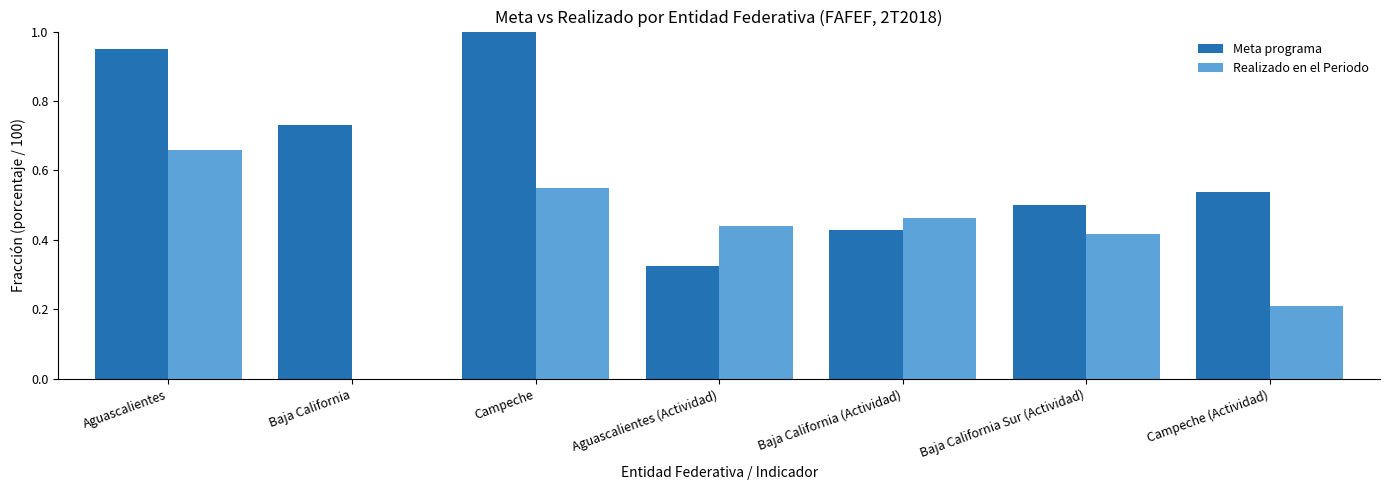

What is the maximum value for Meta programa?

1.0